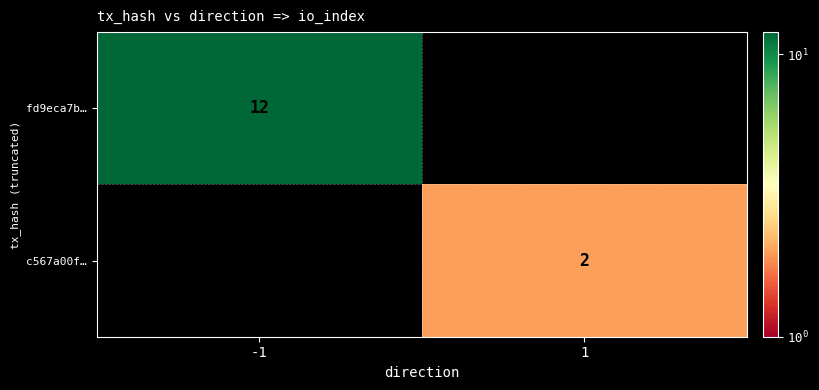

The value of c567a00f… at 1 is 3. True or false?

False